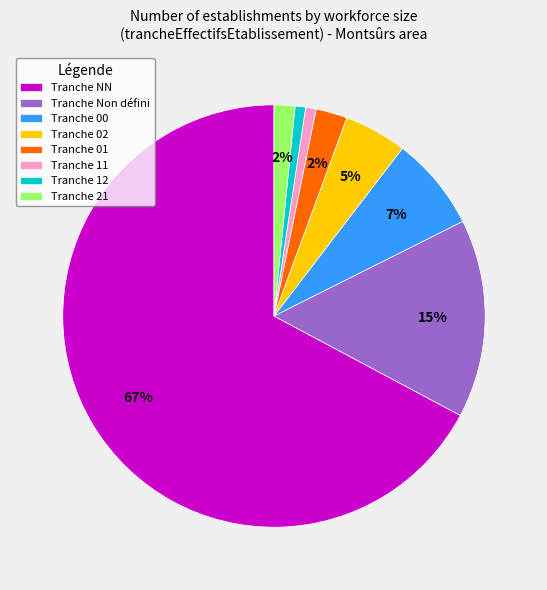

To the nearest percent, what percentage of the pie is Tranche 02?

5%